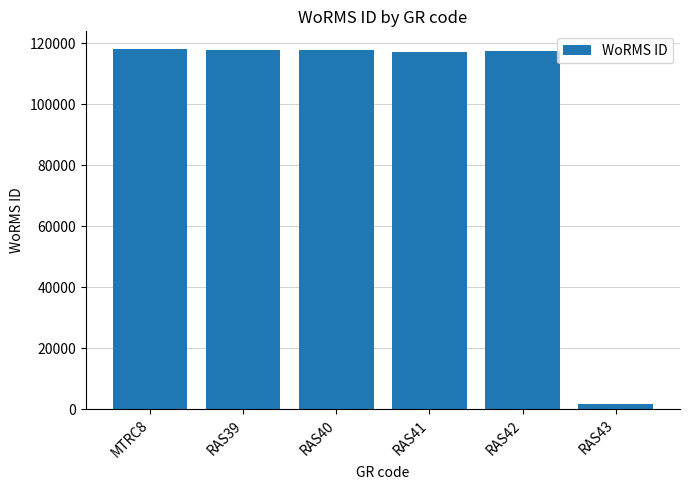

What is the smallest value displayed?

1613